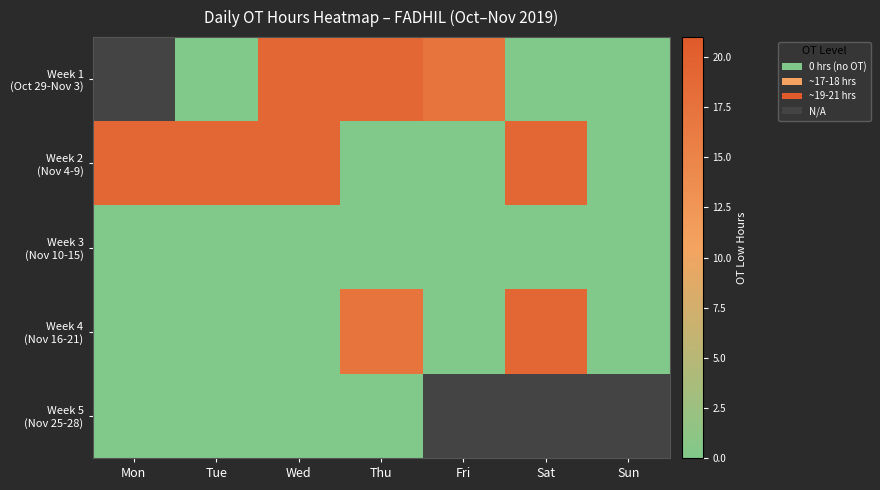

Which has a higher value, Mon or Fri?

Fri